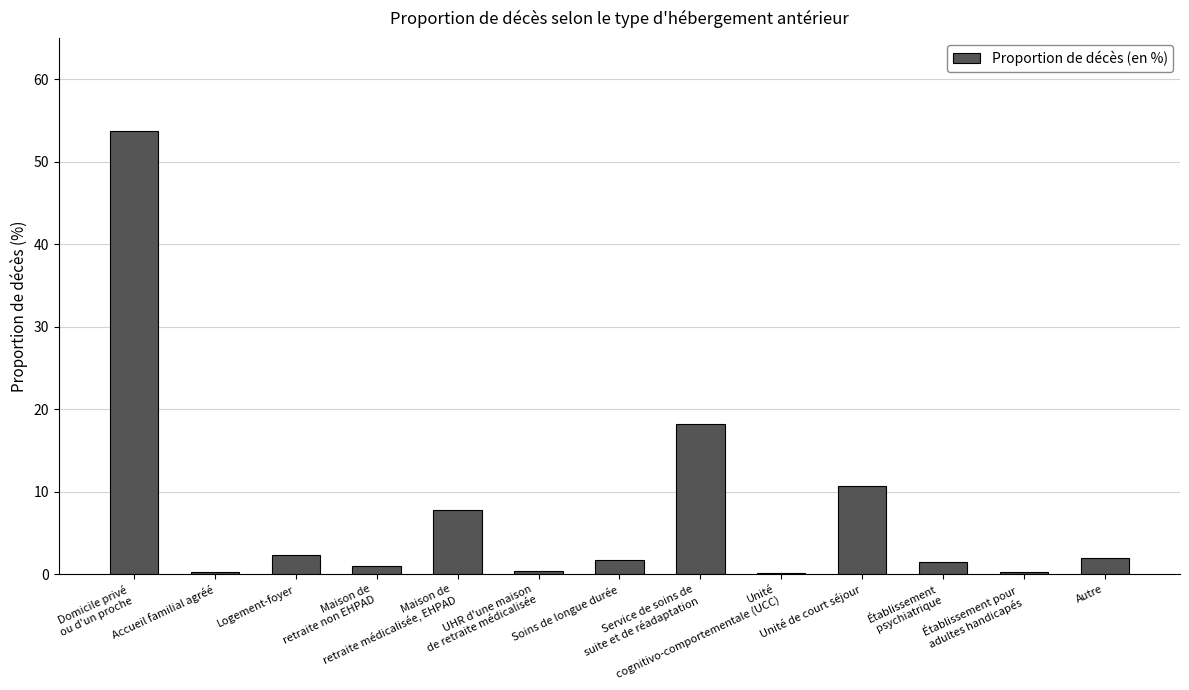

What is the sum of all values?

100.0